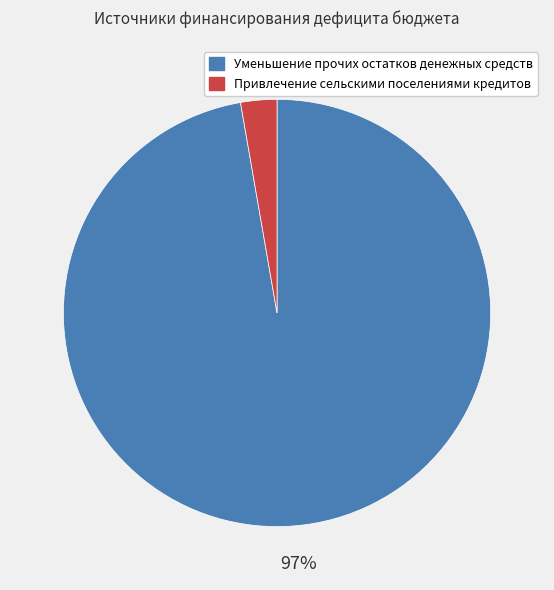

How many segments does this pie chart have?

2